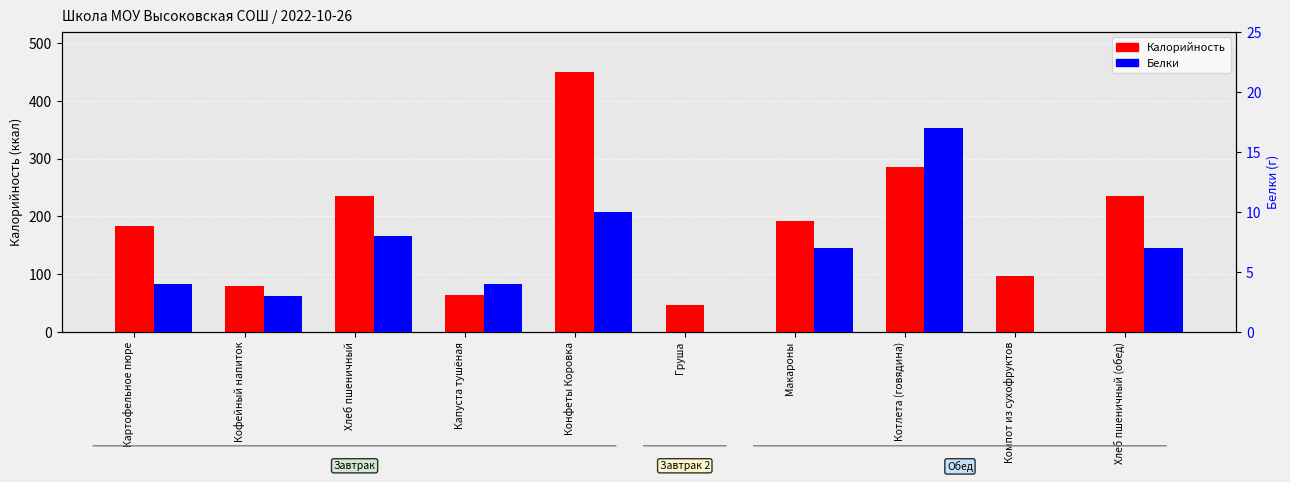

What is the total value across all series at Картофельное пюре?

188